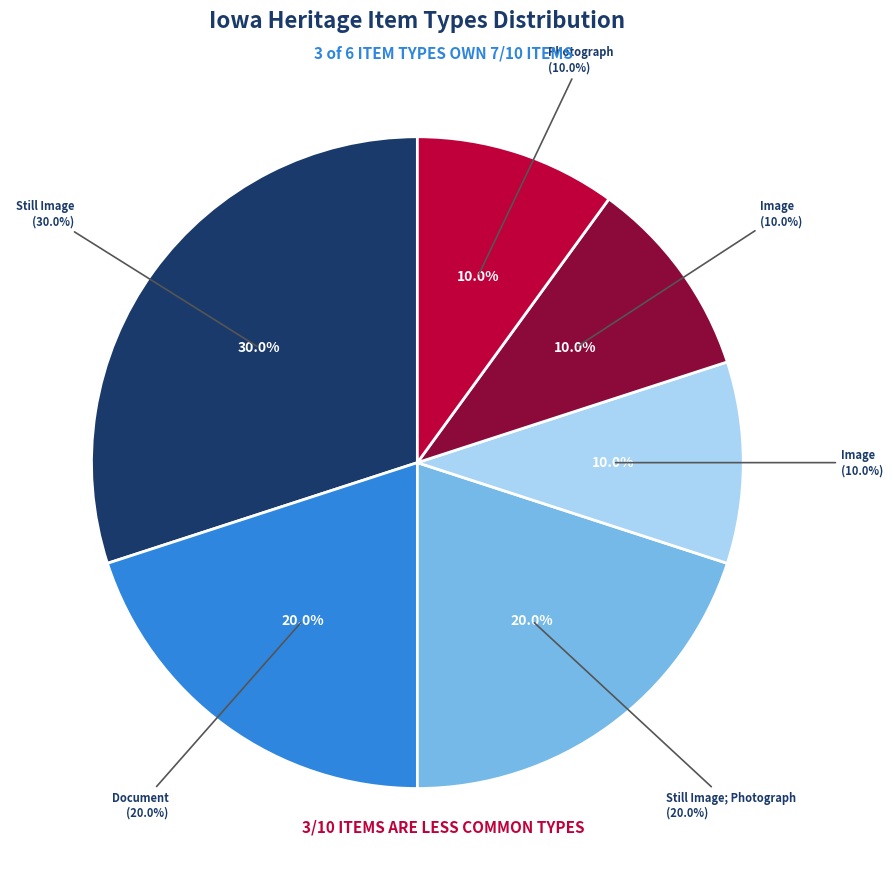

Count the number of slices in the pie.

6